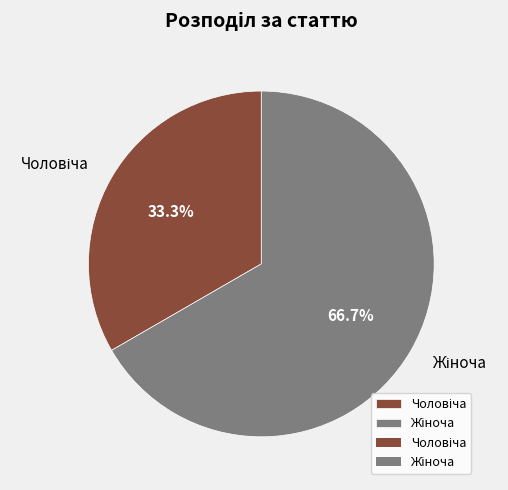

Is there any slice that represents more than half of the pie?

Yes